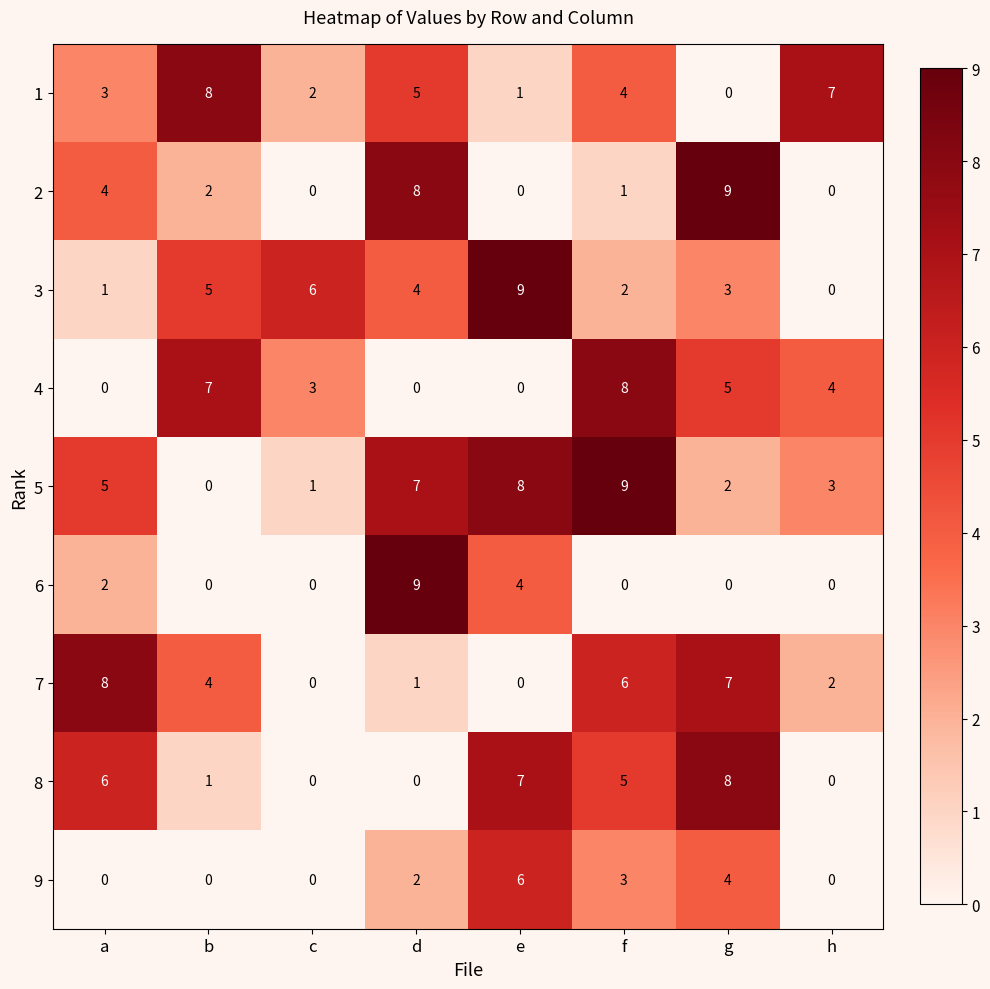

What is the difference between the maximum and second lowest values in the 1 series?

7